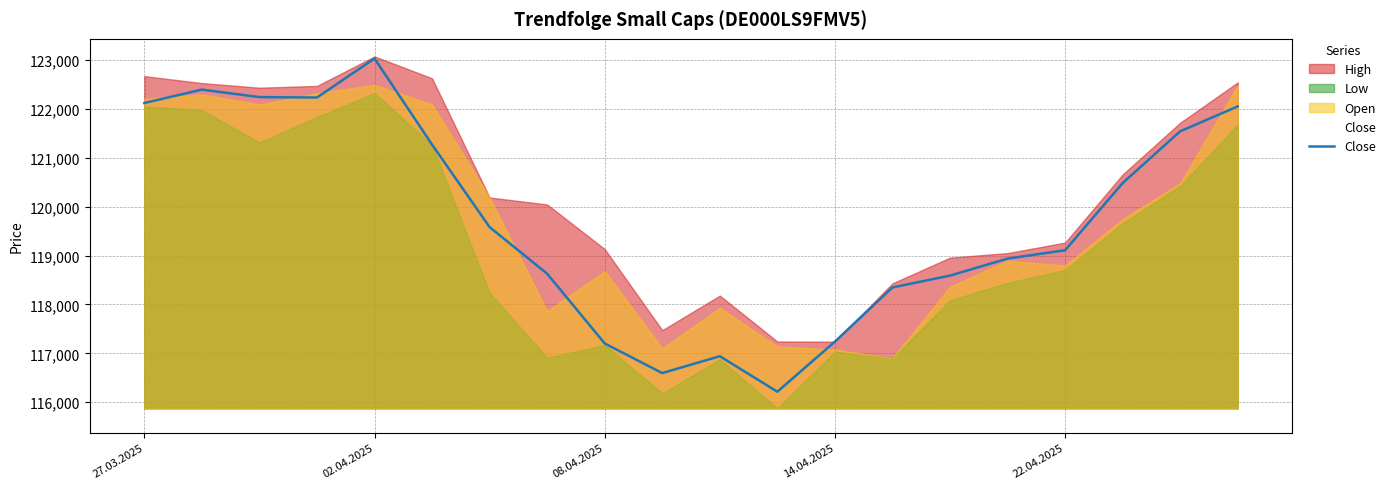

What is the maximum value shown in the chart?

123075